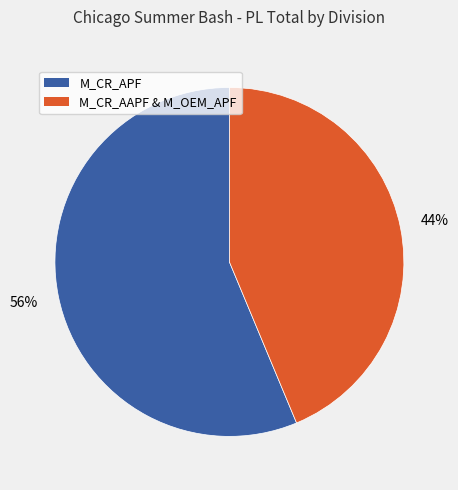

True or false: M_CR_APF accounts for 56% of the total.

True